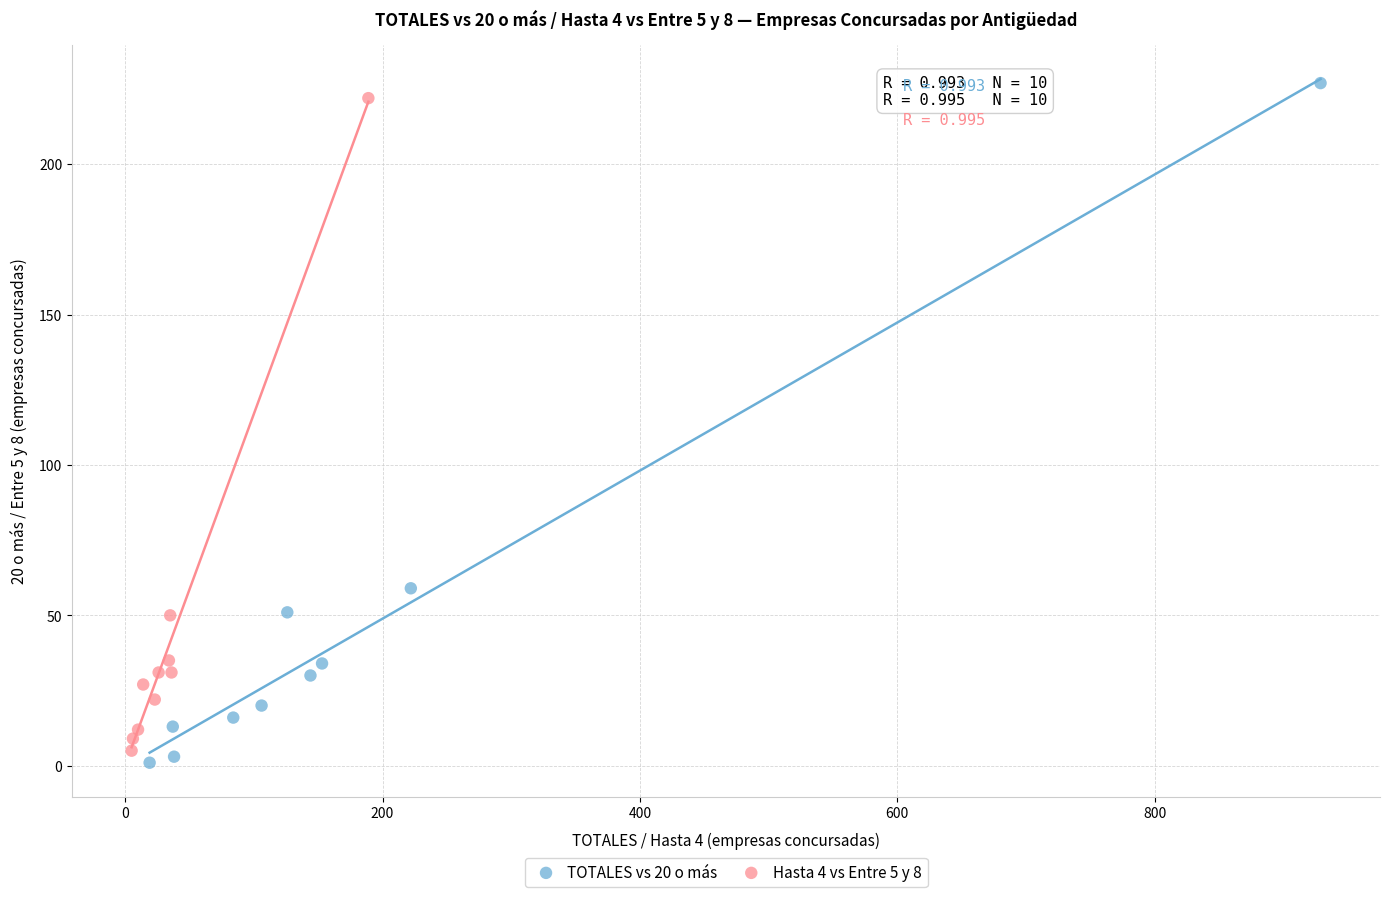

Which series has the widest spread of Y values?

TOTALES vs 20 o más